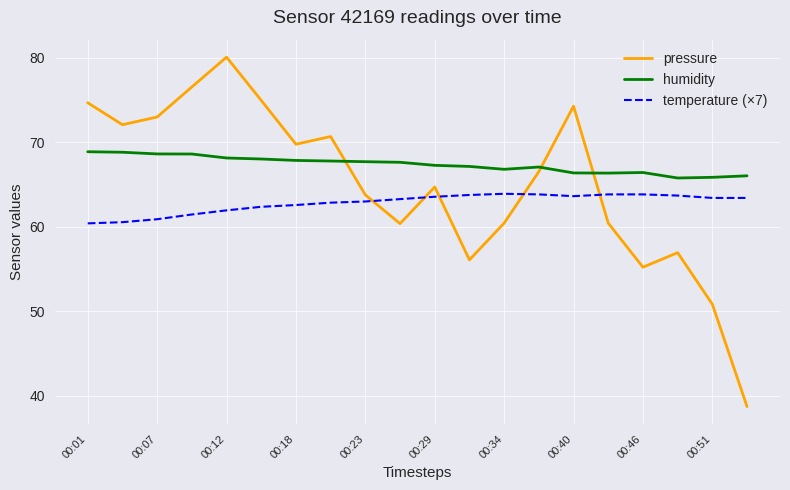

Which series has the largest range (max minus min)?

pressure